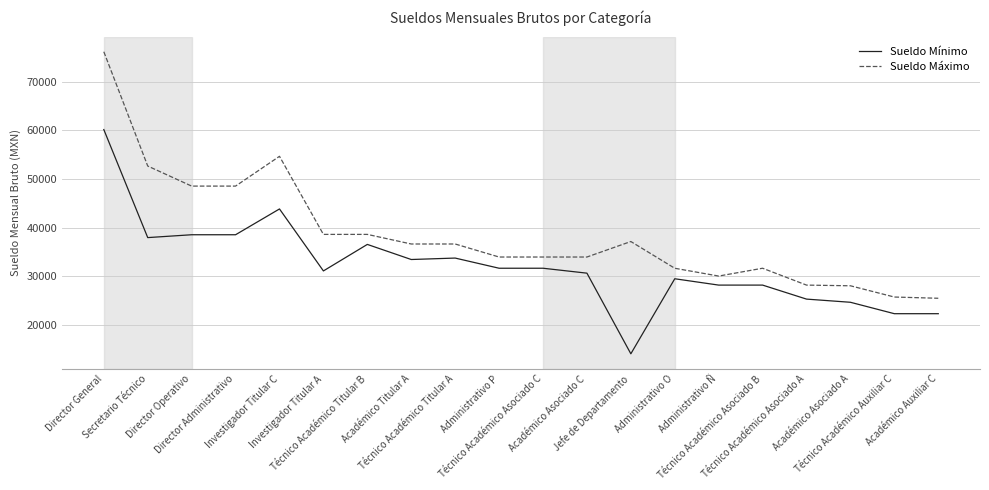

The value of Sueldo Máximo at Técnico Académico Asociado A is 28165.0. True or false?

True